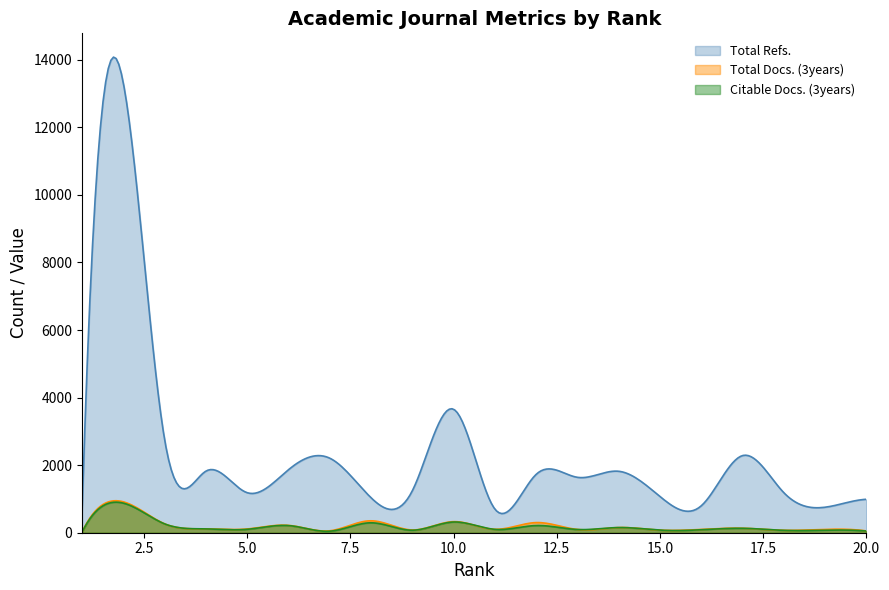

Count the number of data series in this chart.

3